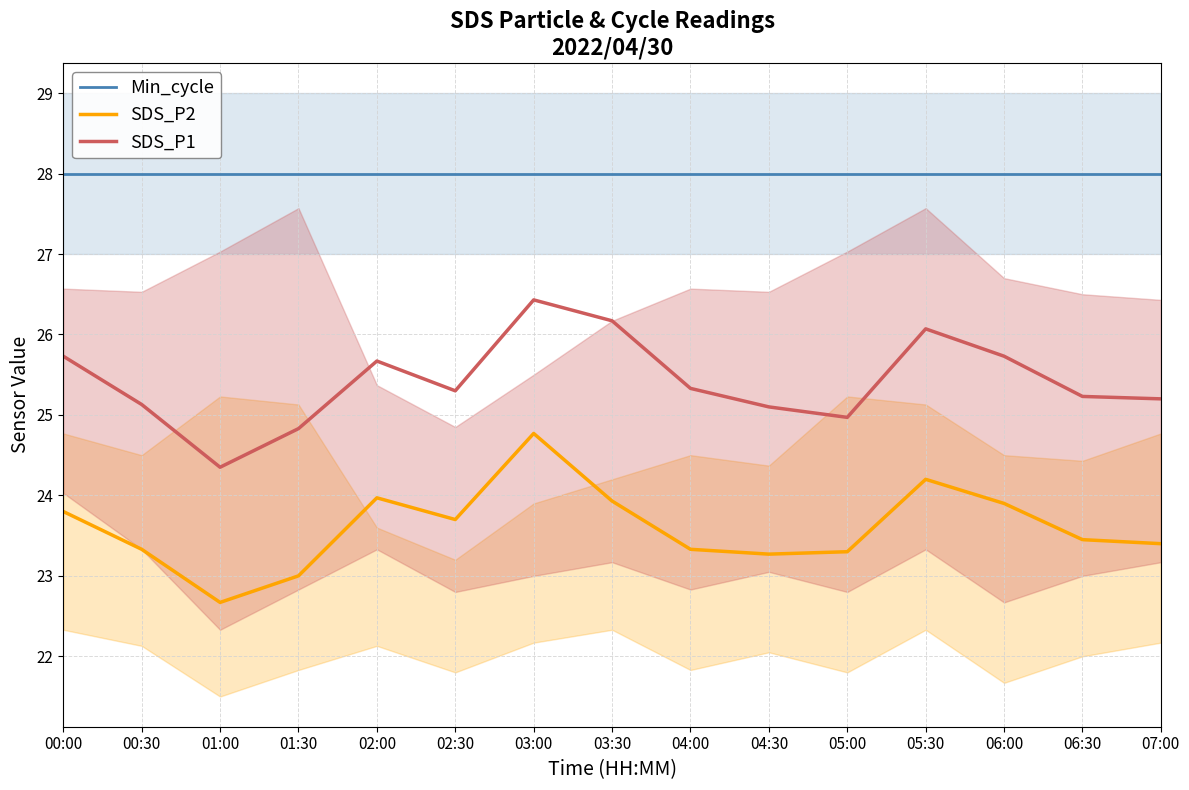

What is the total value across all series at 07:00?

76.6